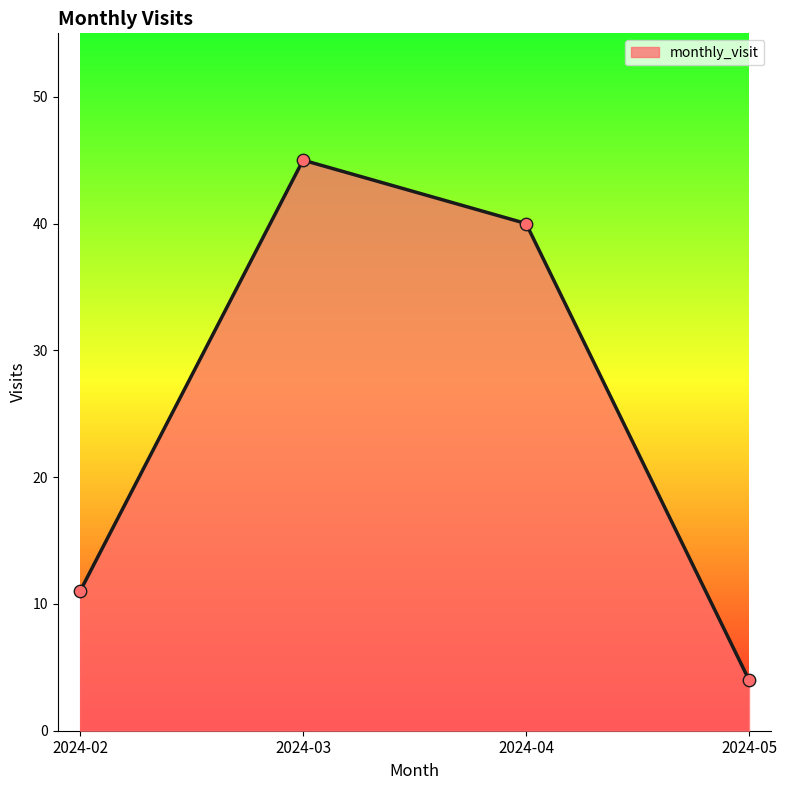

What is the change in value from 2024-03 to 2024-05?

-41